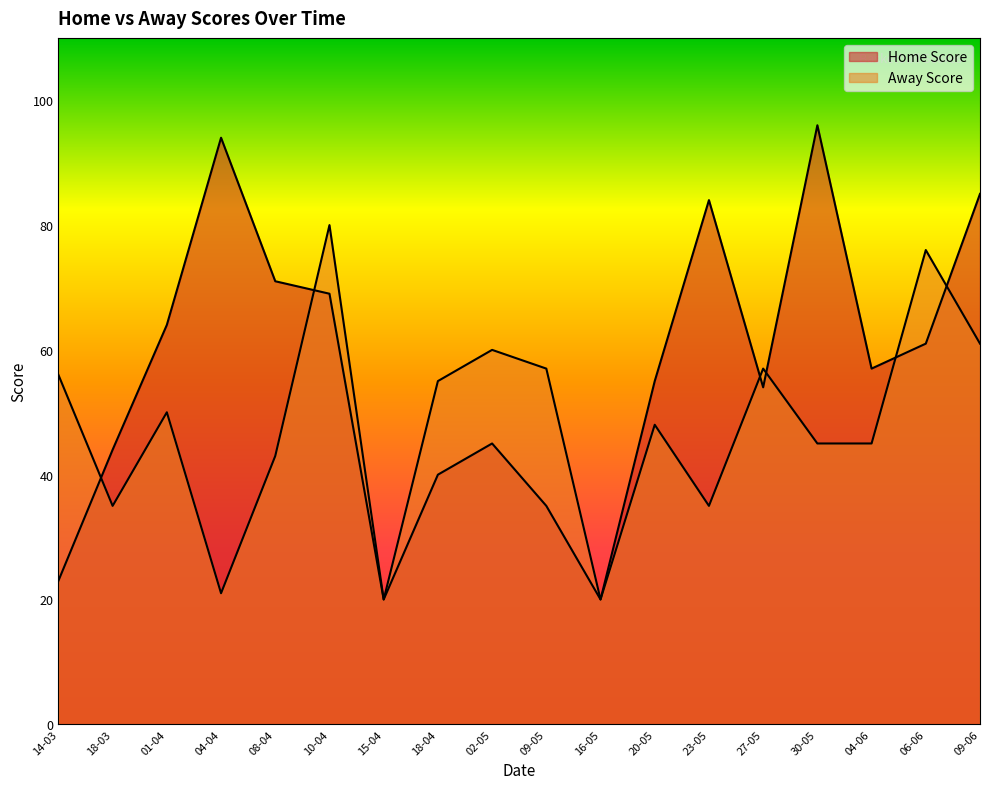

What are all the series names shown in the legend?

Home Score, Away Score